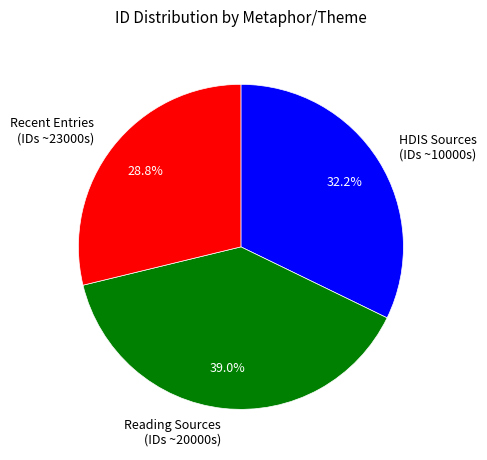

Is the sum of HDIS Sources (IDs ~10000s) and Reading Sources (IDs ~20000s) greater than half?

Yes